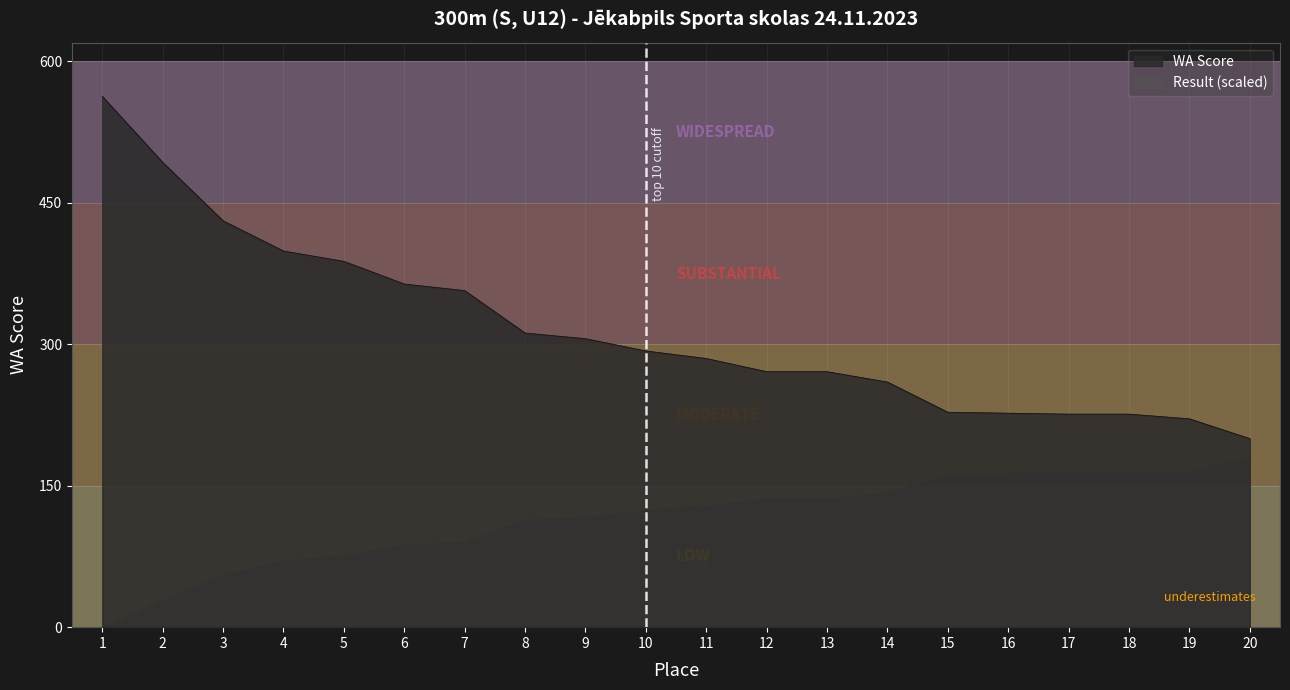

True or false: the data shows 367 at 18.

False